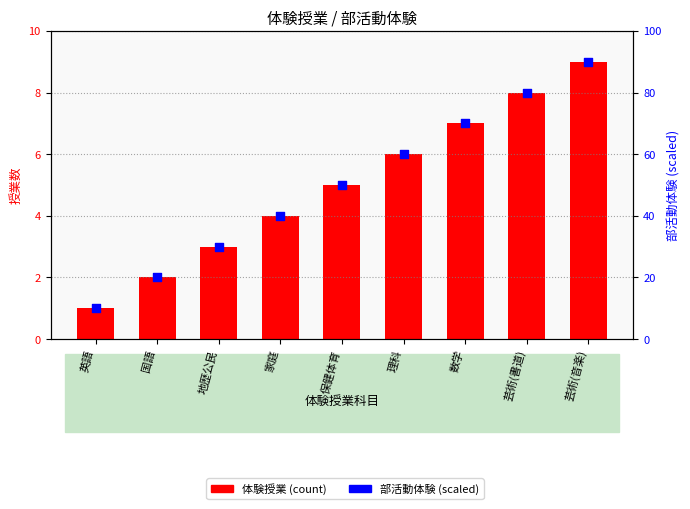

At which category is the sum across all series the highest?

芸術(音楽)